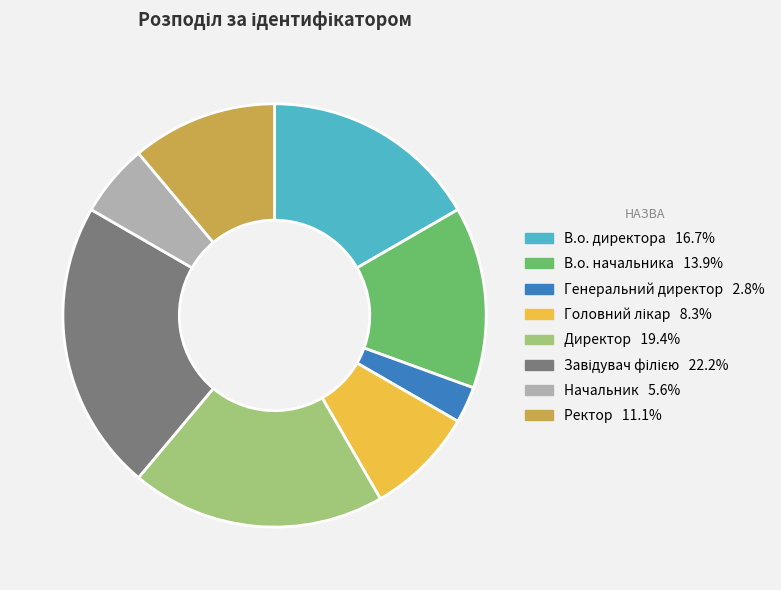

Is it true that Директор is 19% of the pie?

True